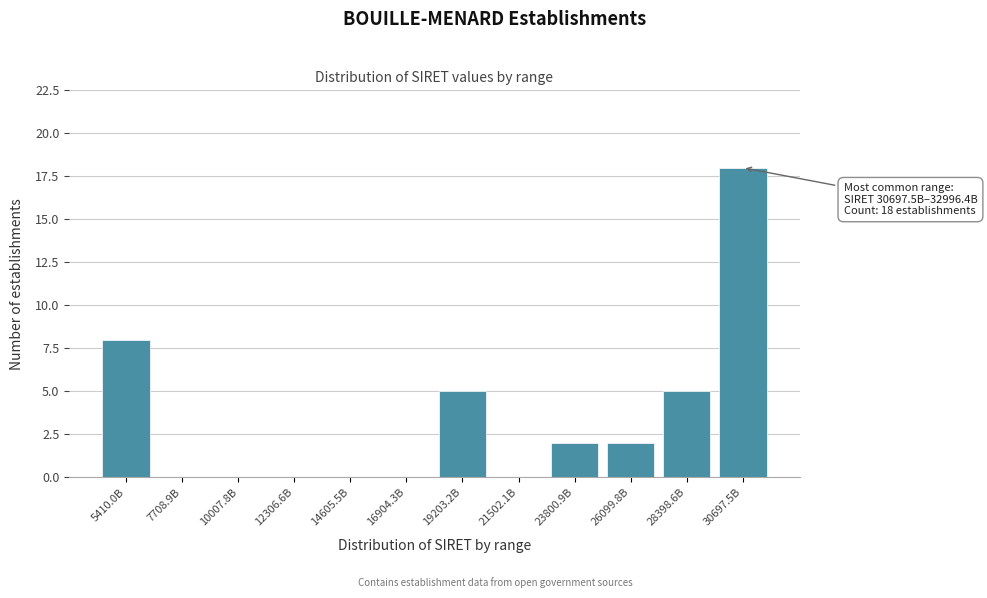

Reading right to left, list all the values displayed in this chart.

30697.5B=18	28398.6B=5	26099.8B=2	23800.9B=2	21502.1B=0	19203.2B=5	16904.3B=0	14605.5B=0	12306.6B=0	10007.8B=0	7708.9B=0	5410.0B=8